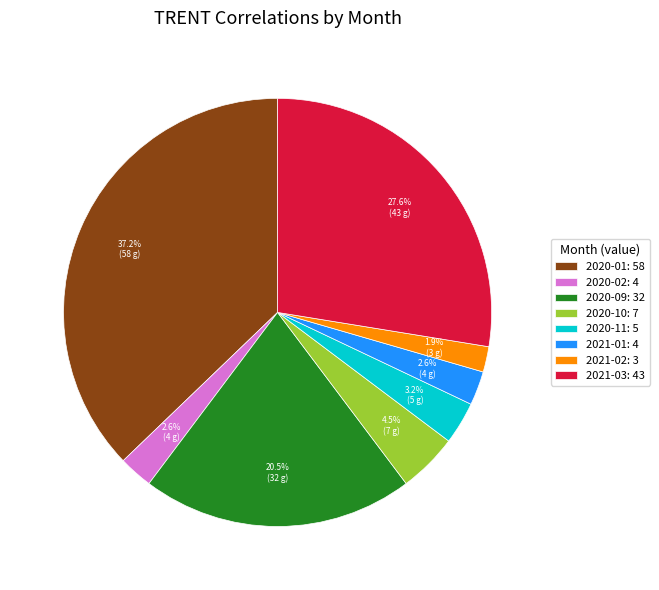

Count the number of slices in the pie.

8